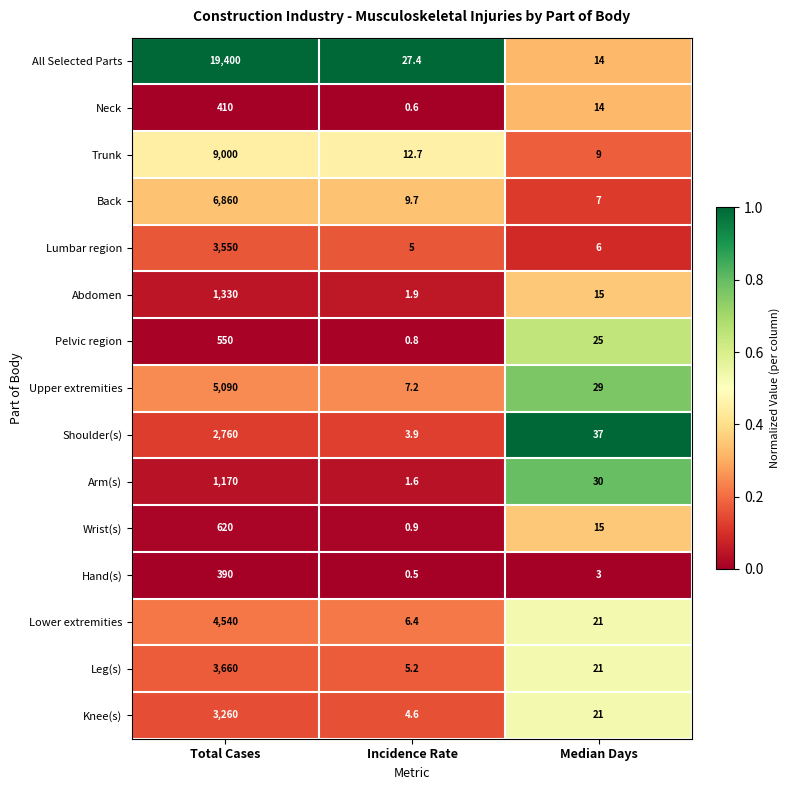

What is the total value across all series at Incidence Rate?

88.4